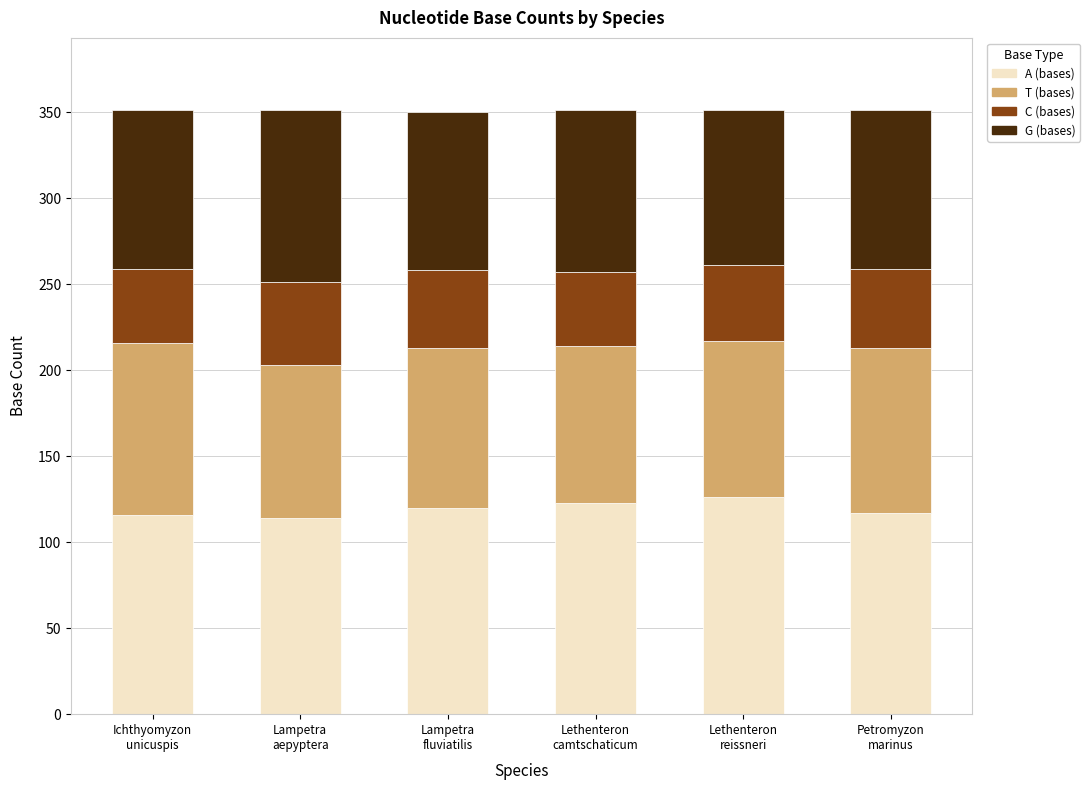

What is the difference between the maximum and minimum values in the A (bases) series?

12